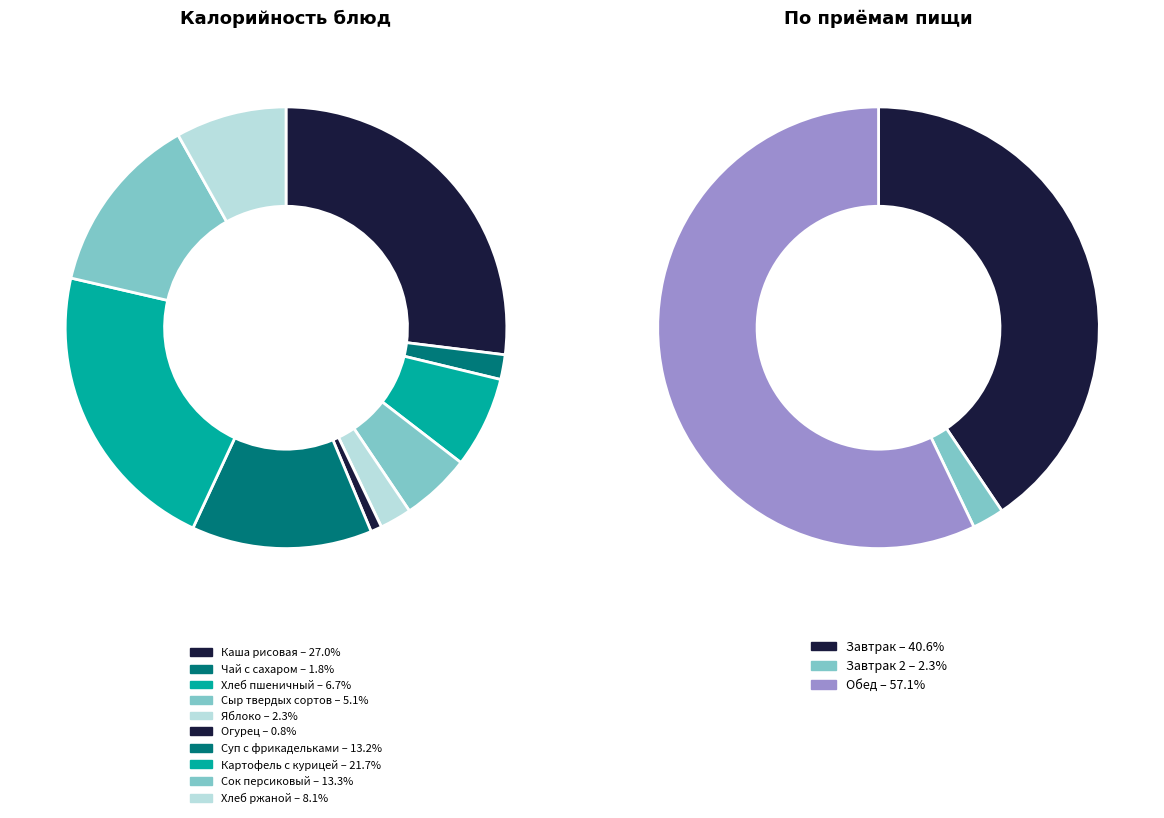

To the nearest percent, what percentage of the pie is Суп с фрикадельками?

13%